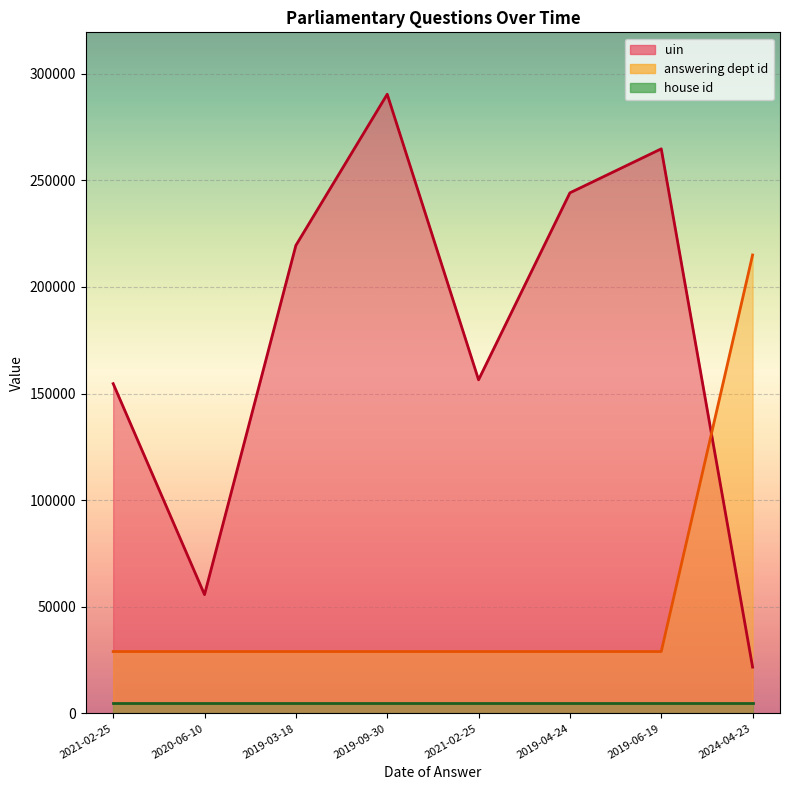

At which label does answering dept id reach its minimum?

2021-02-25